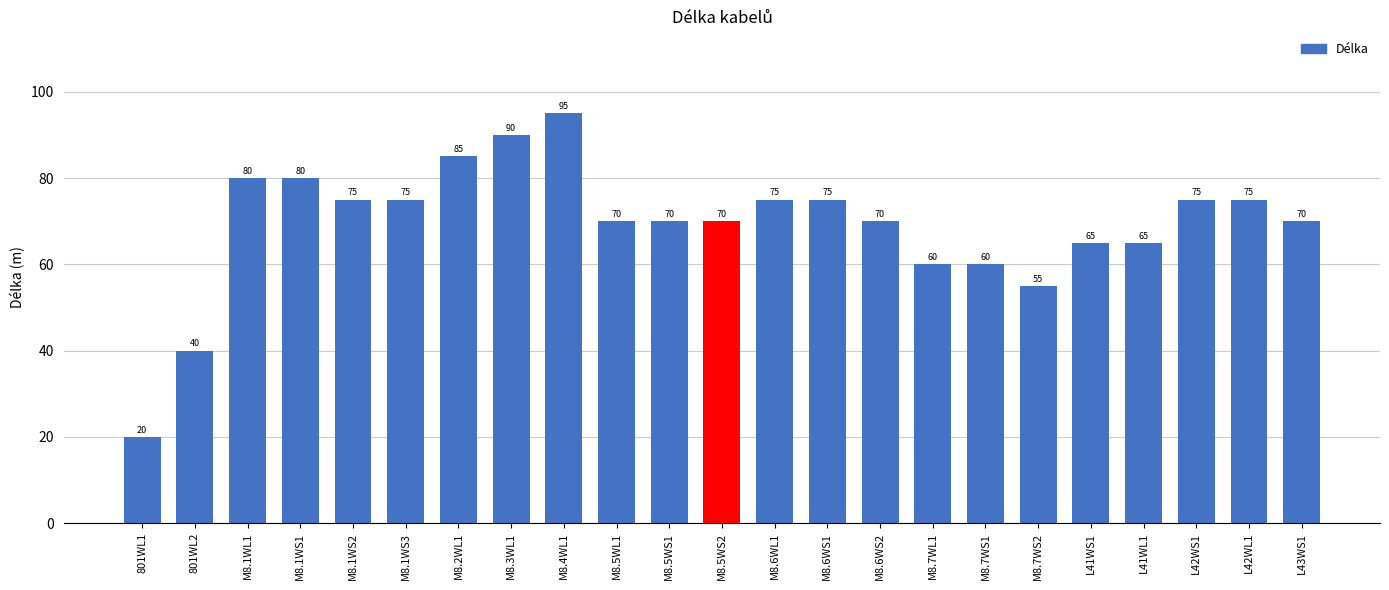

What is the change in value from 801WL1 to L41WS1?

+45